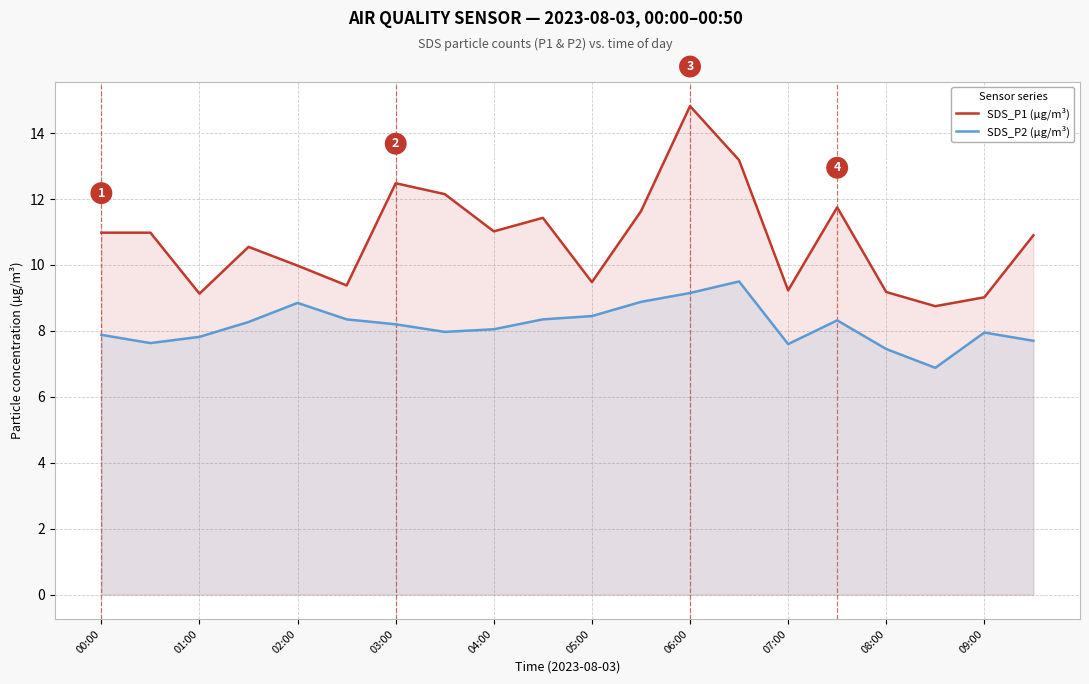

What is the maximum value for SDS_P2 (µg/m³)?

9.5